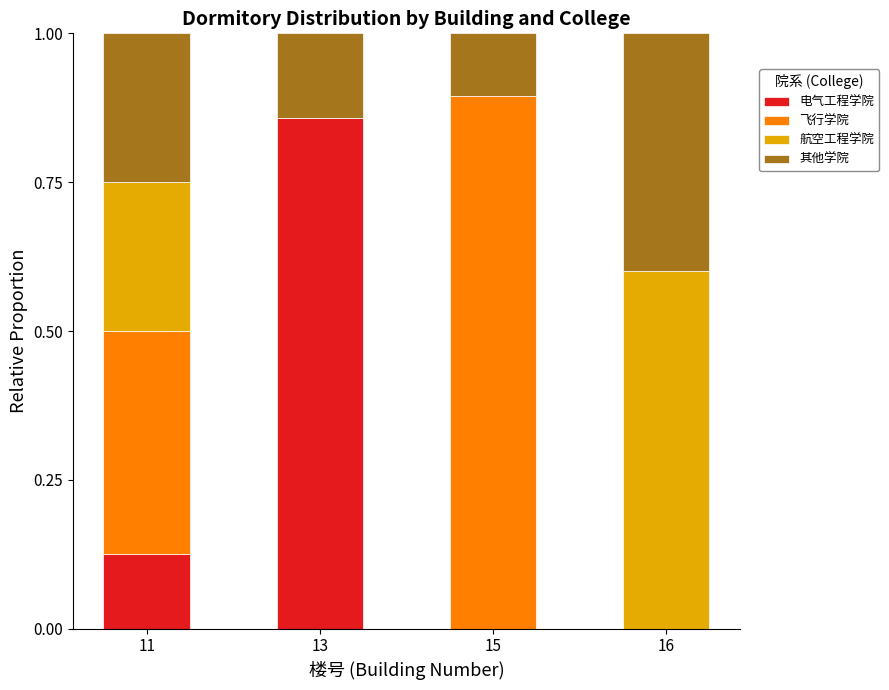

What is the total value across all series at 16?

1.0